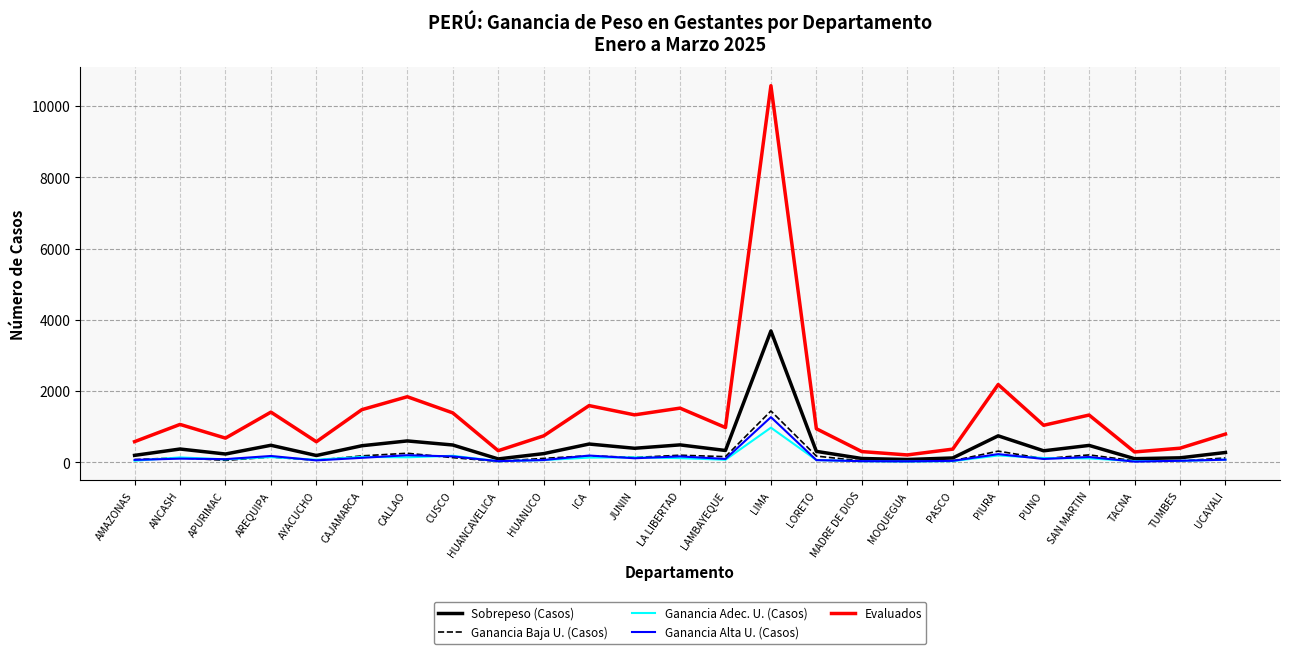

What is the minimum value shown in the chart?

23